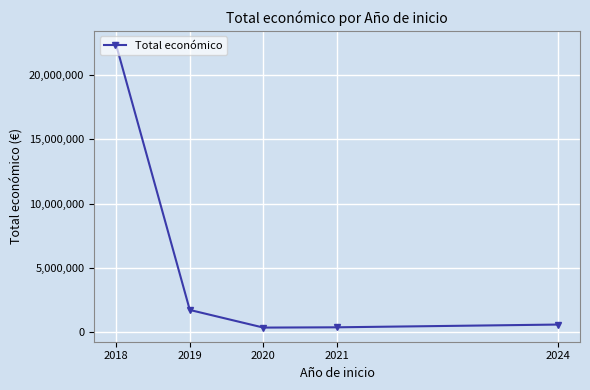

What is the greatest value displayed?

22342186